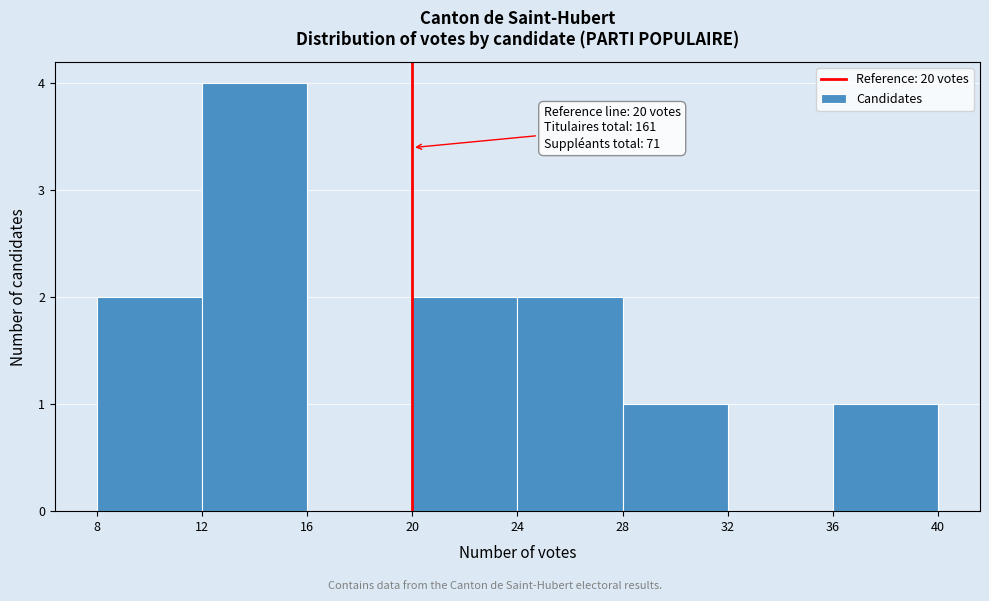

Over which range of the x-axis is the bar tallest?

12 to 16